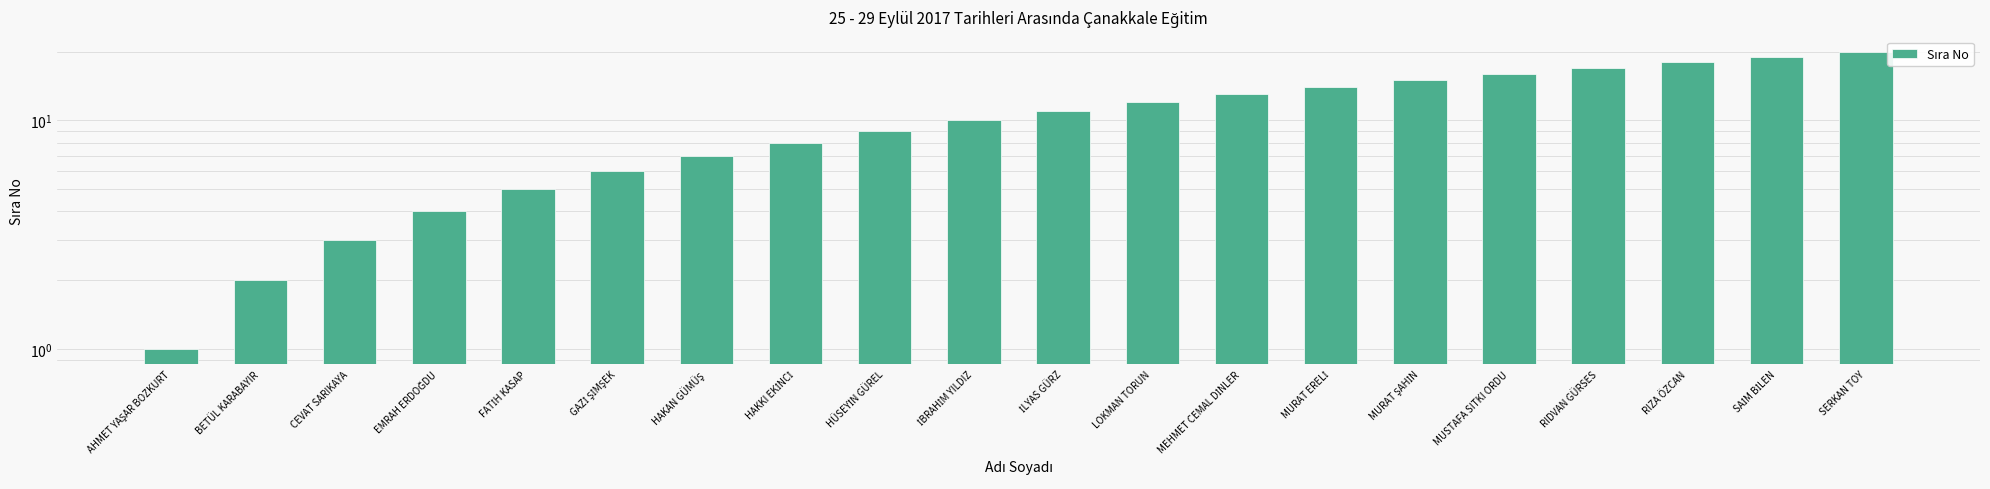

Where is the data nearest to the value 10?

İBRAHİM YILDIZ